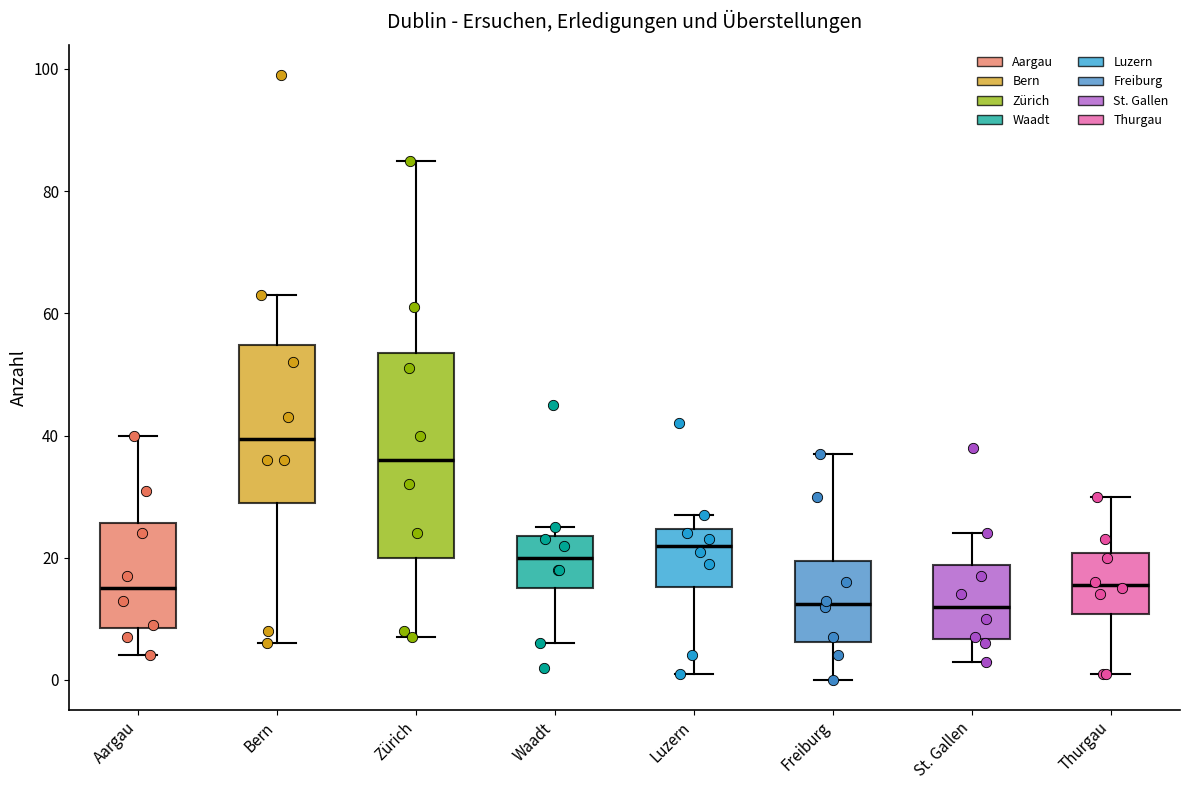

Which box is the tallest, from its lower edge to its upper edge?

Zürich